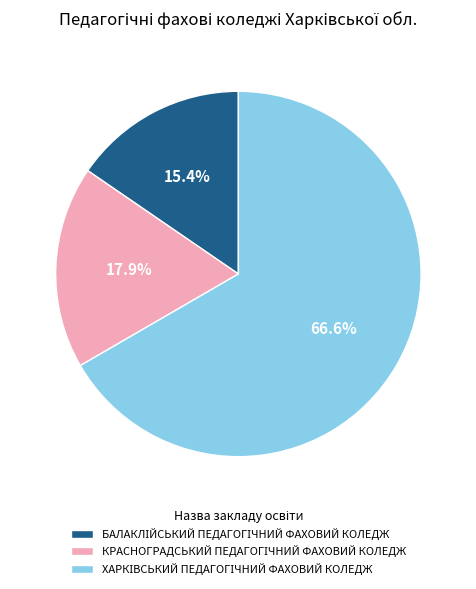

Count the number of slices in the pie.

3